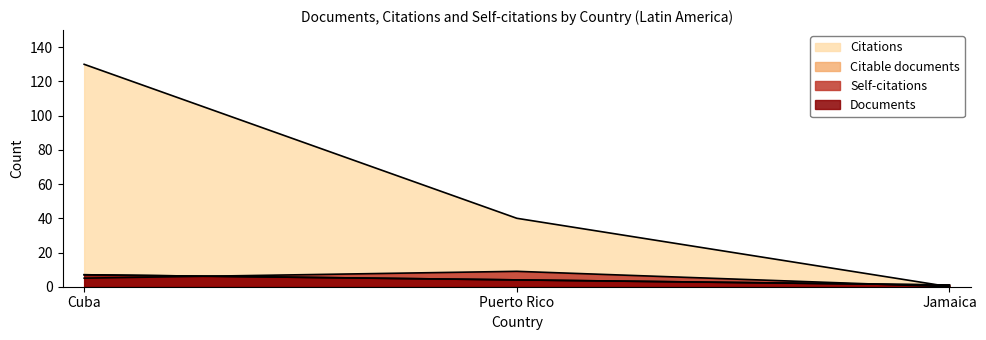

List the labels in order of Documents value, largest first.

Cuba, Puerto Rico, Jamaica